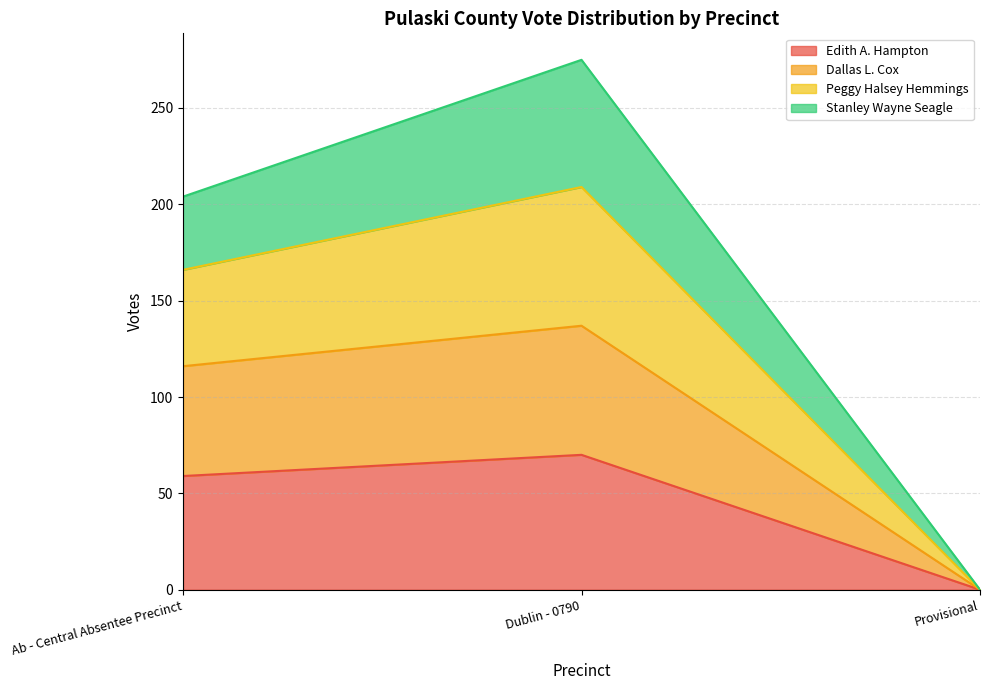

What is the total value across all series at Dublin - 0790?

275